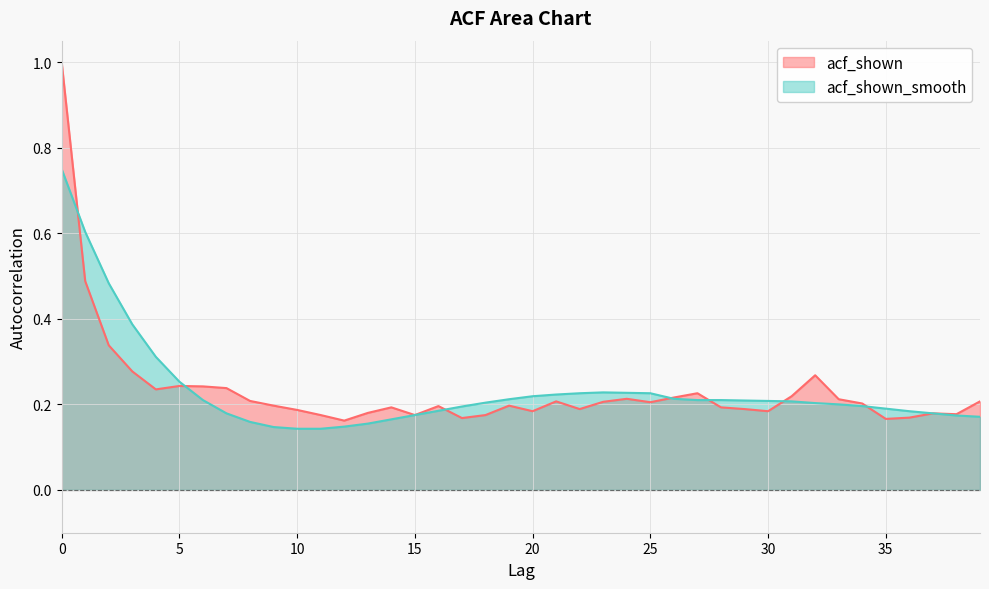

How many times do acf_shown and acf_shown_smooth cross each other?

7